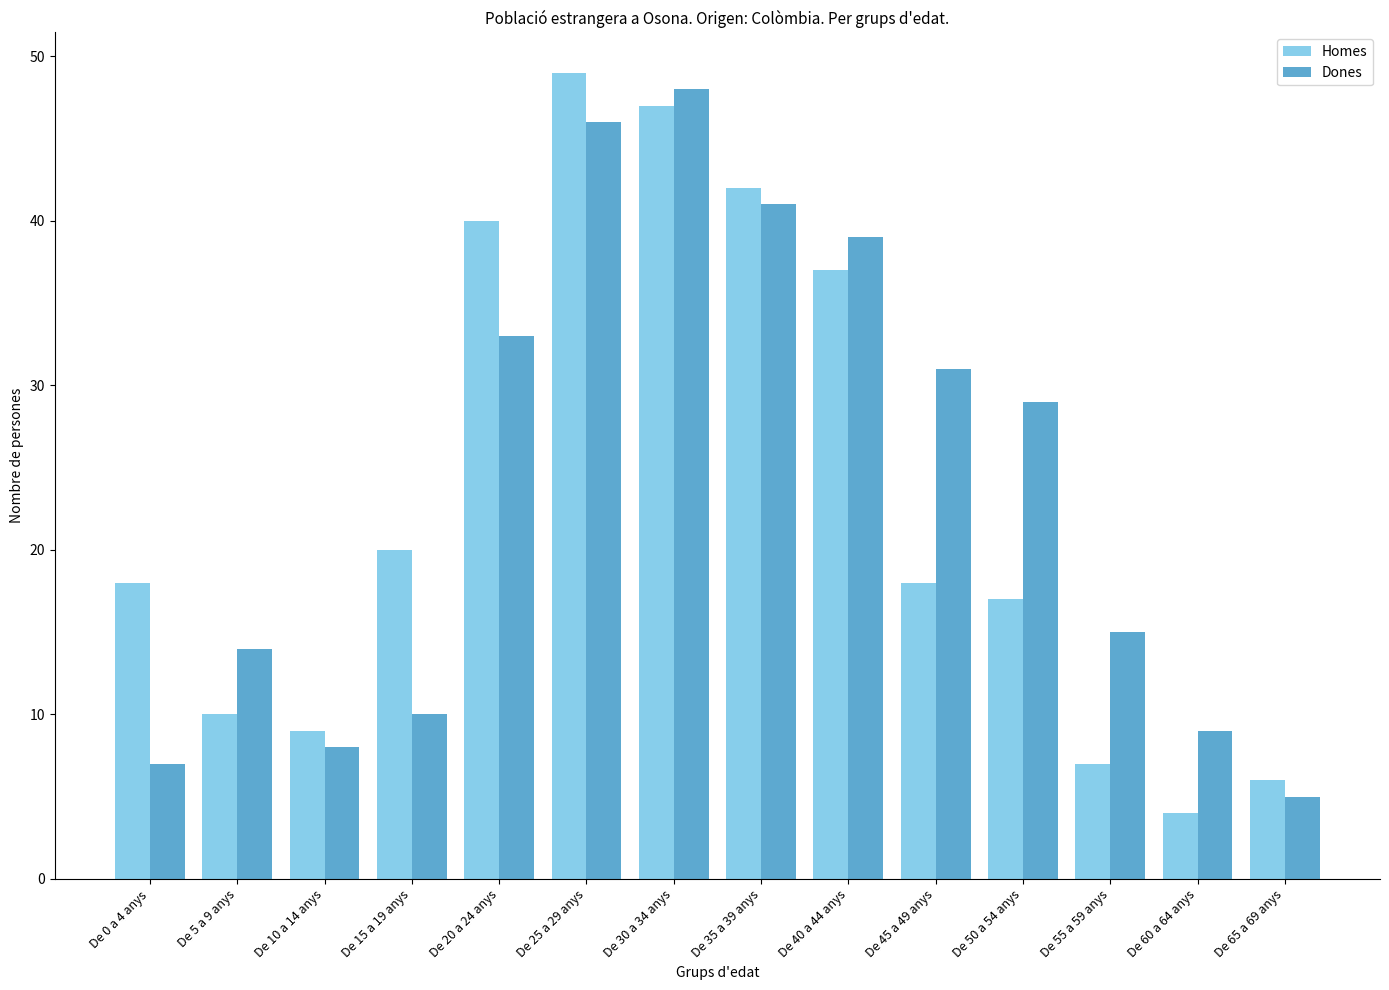

How many values in the Dones series are below 29?

7